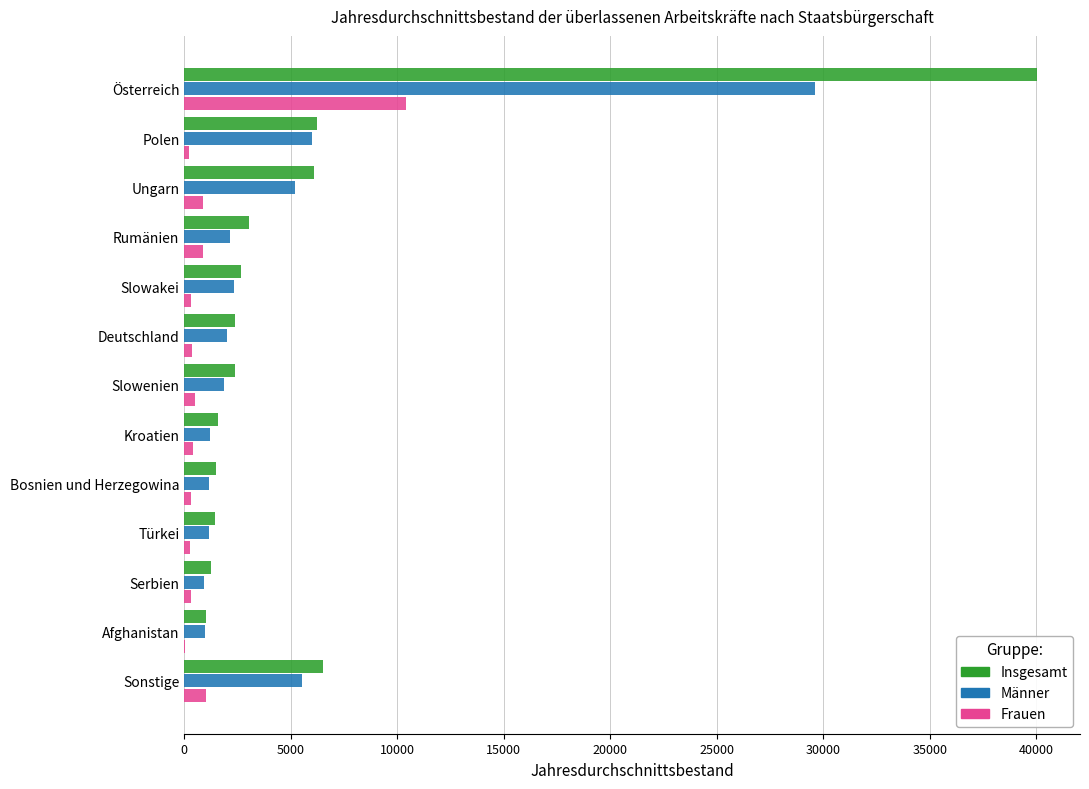

How many data points does each series have?

13